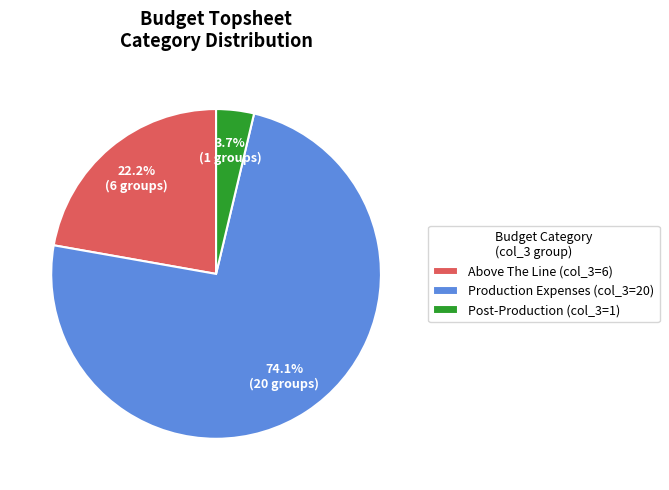

How many slices are in this pie chart?

3